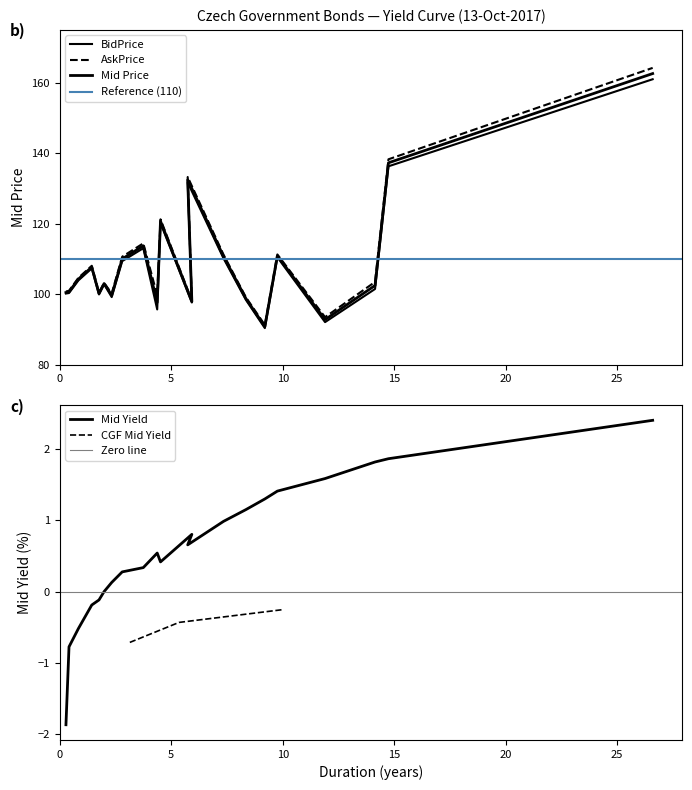

What is the value of the 2nd point from the left?

-0.8